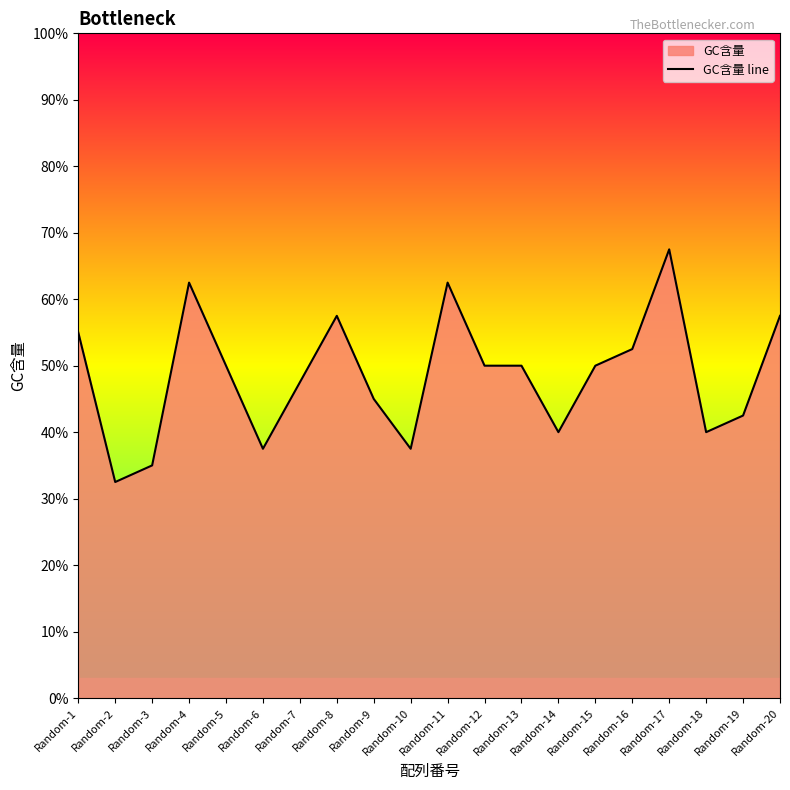

What is the greatest value displayed?

0.7